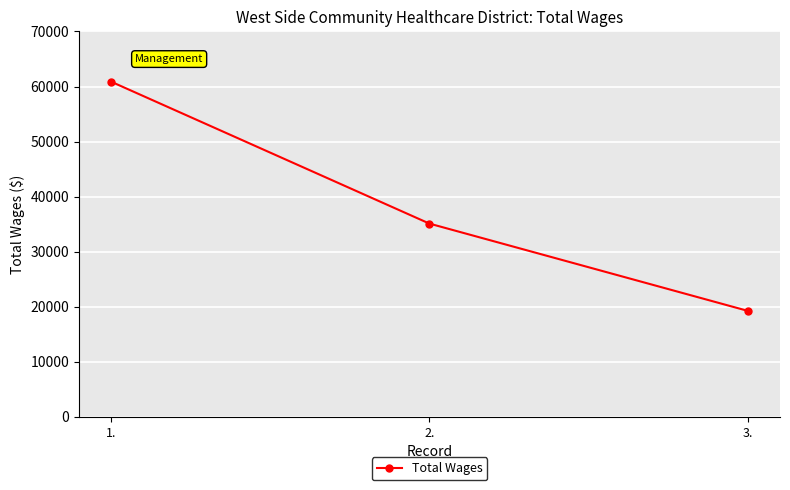

Count the number of data series in this chart.

1